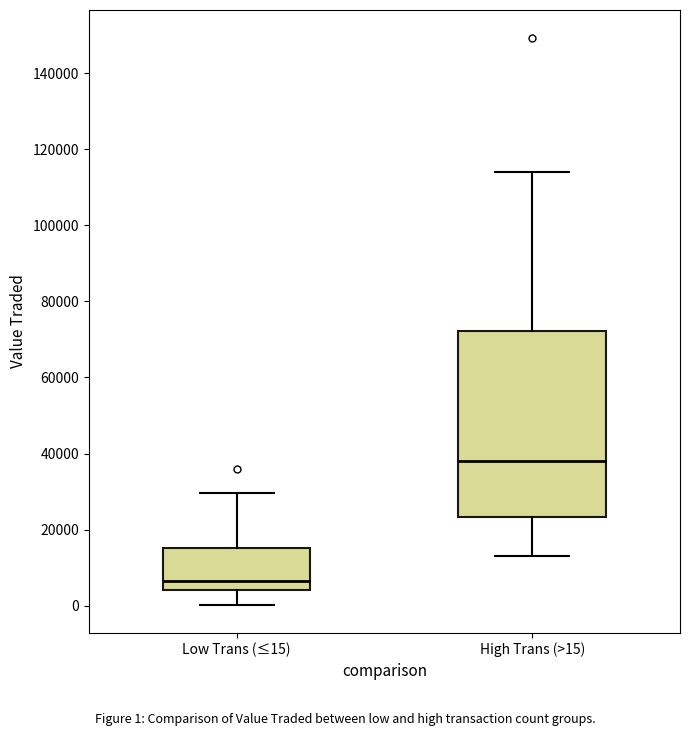

Which box's median line is the lowest?

Low Trans (≤15)